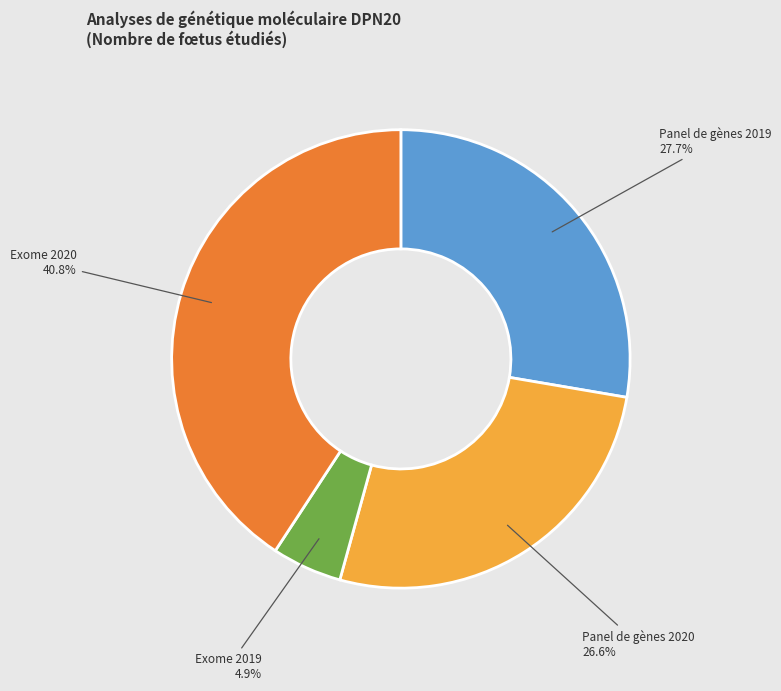

Which slice is the largest?

Exome 2020